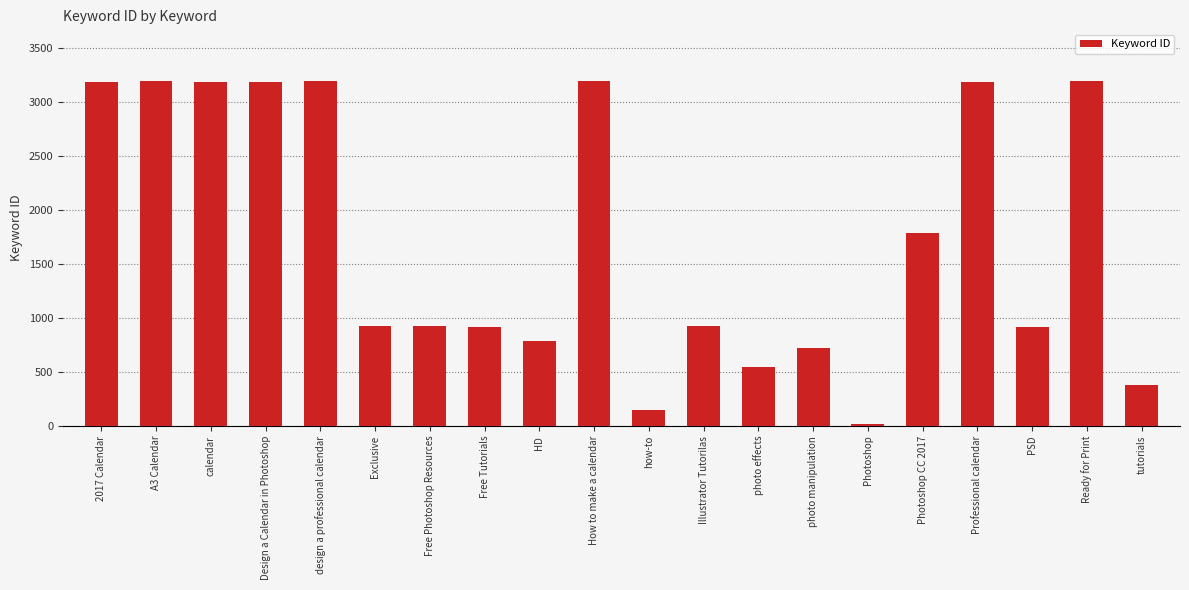

What is the label of the 15th bar from the right?

Exclusive